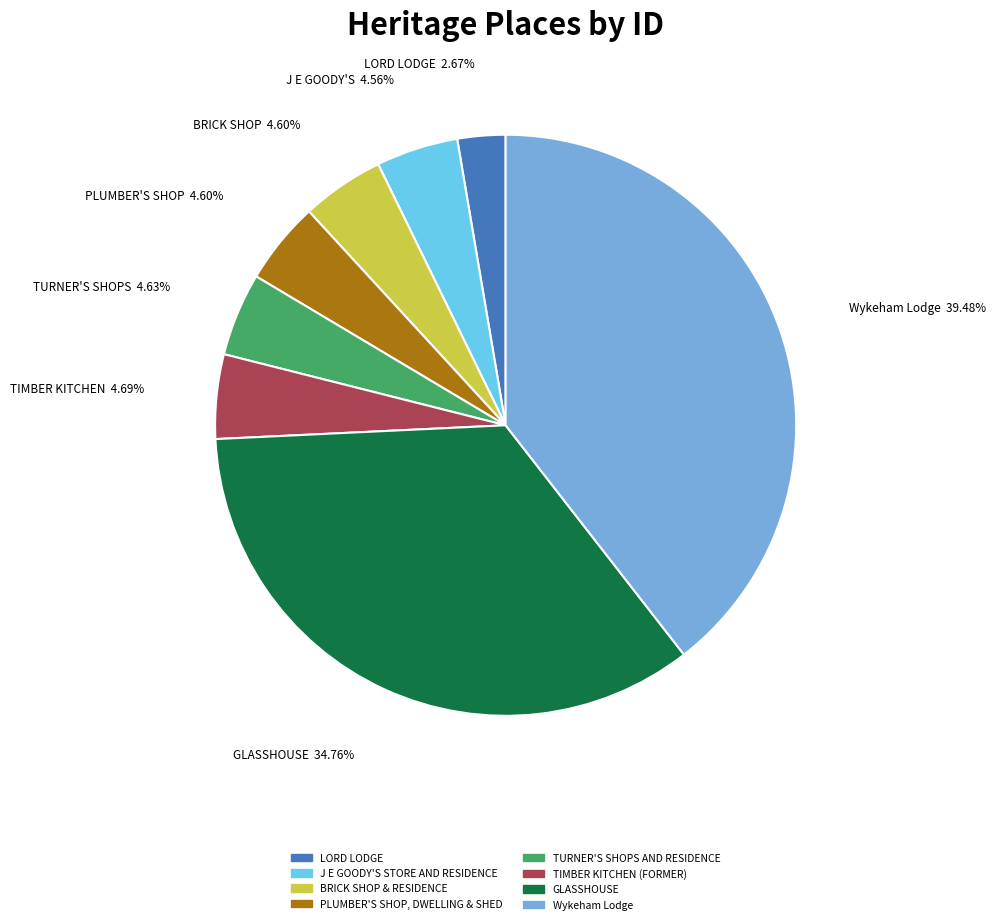

Which category has the biggest portion of the pie?

Wykeham Lodge